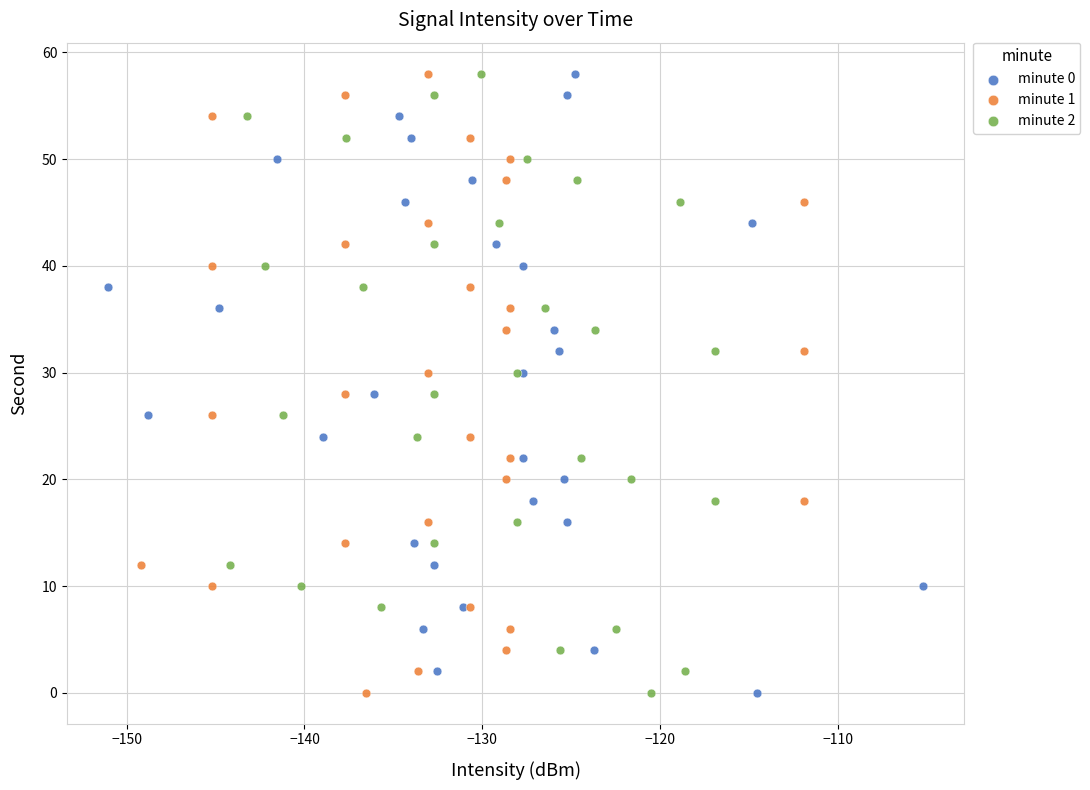

What are all the series names shown in the legend?

minute 0, minute 1, minute 2